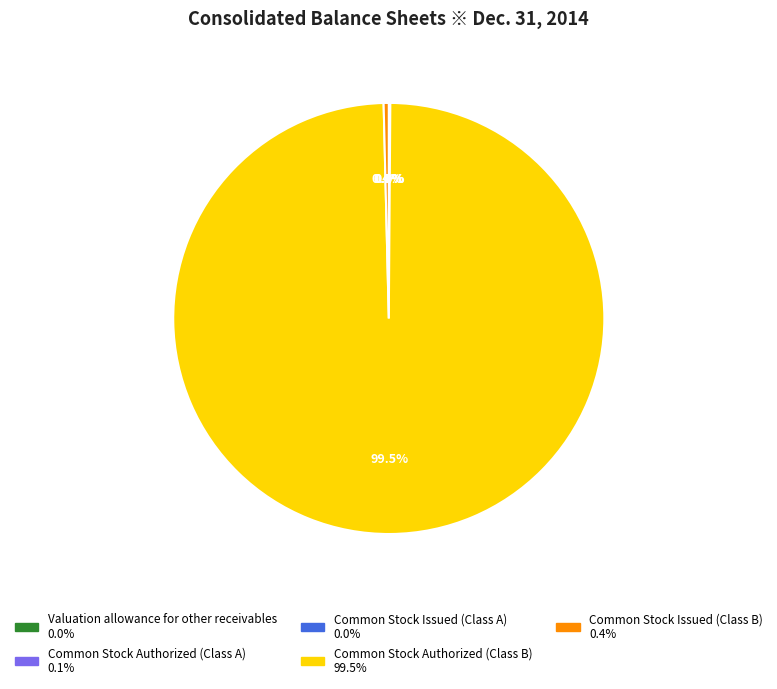

Is the sum of Common Stock Issued (Class B) and Common Stock Authorized (Class B) greater than half?

Yes